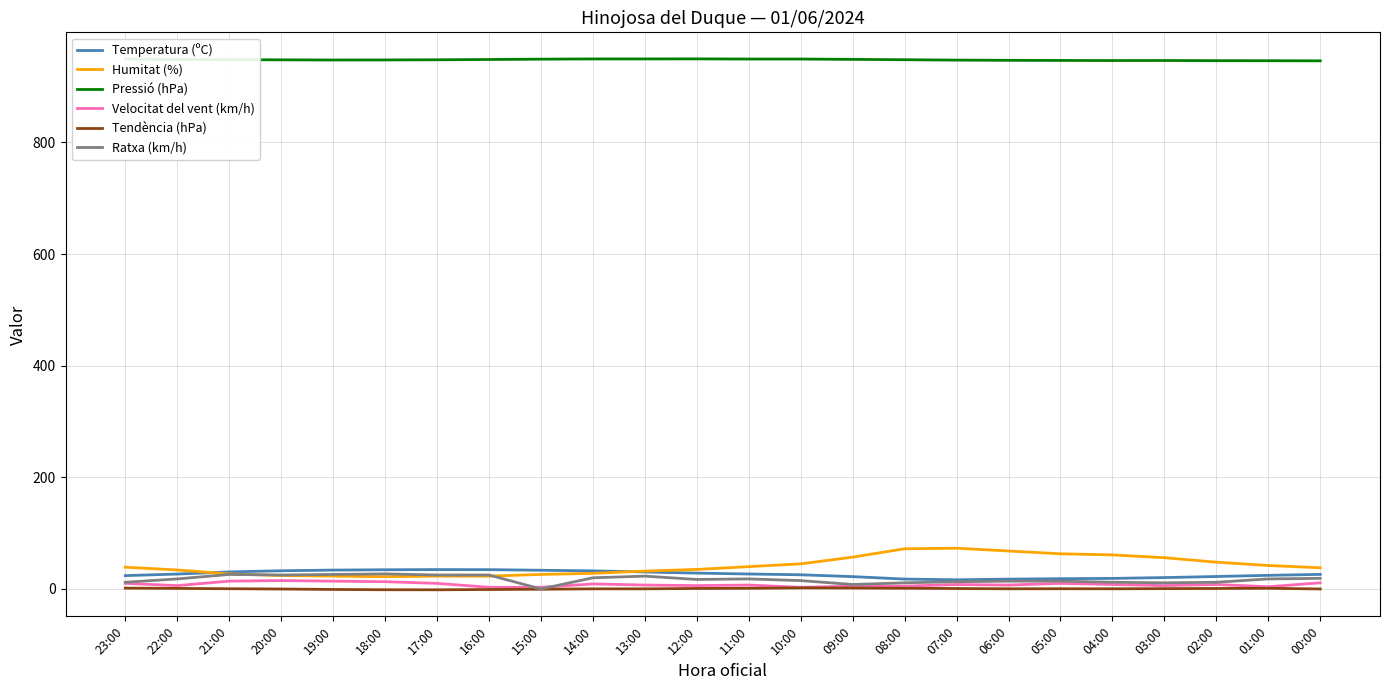

What is the difference between the maximum and minimum values in the Pressió (hPa) series?

3.5